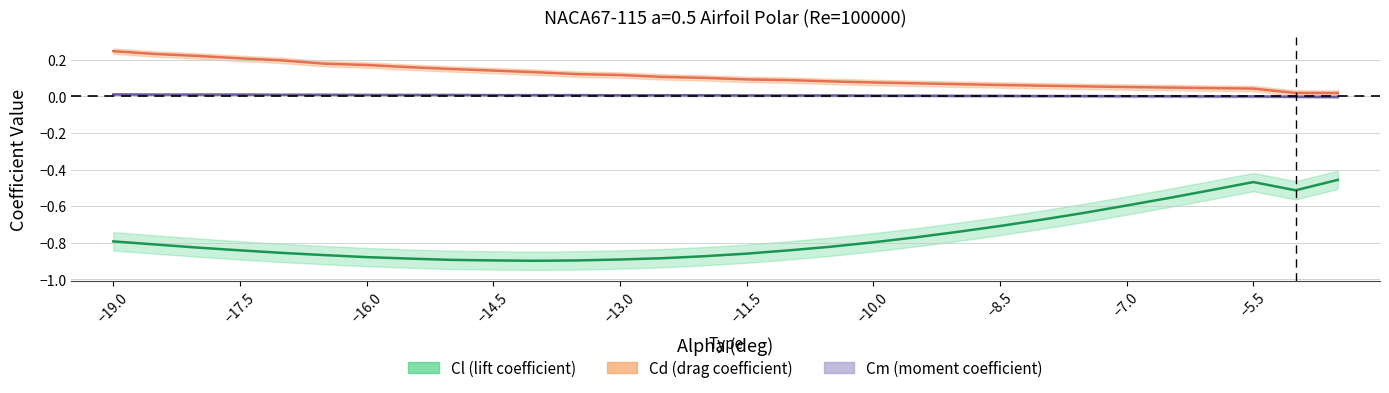

At how many categories does at least one series exceed 0?

30